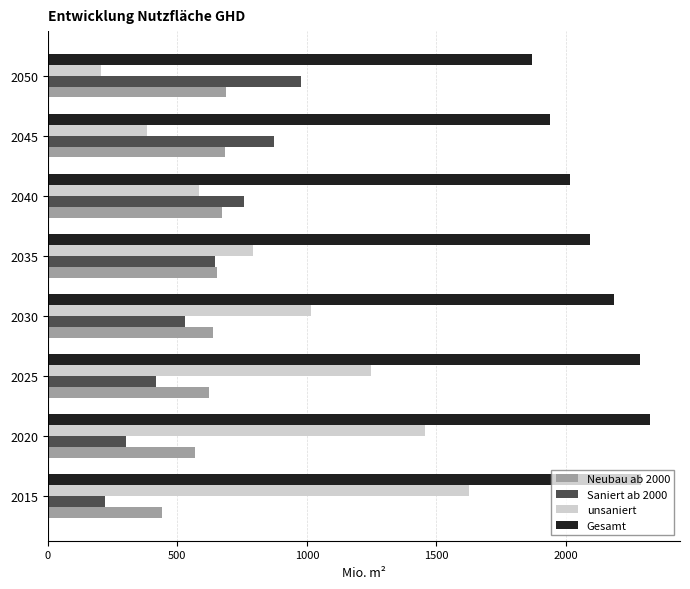

The value of Gesamt at 2015 is 2289. True or false?

True